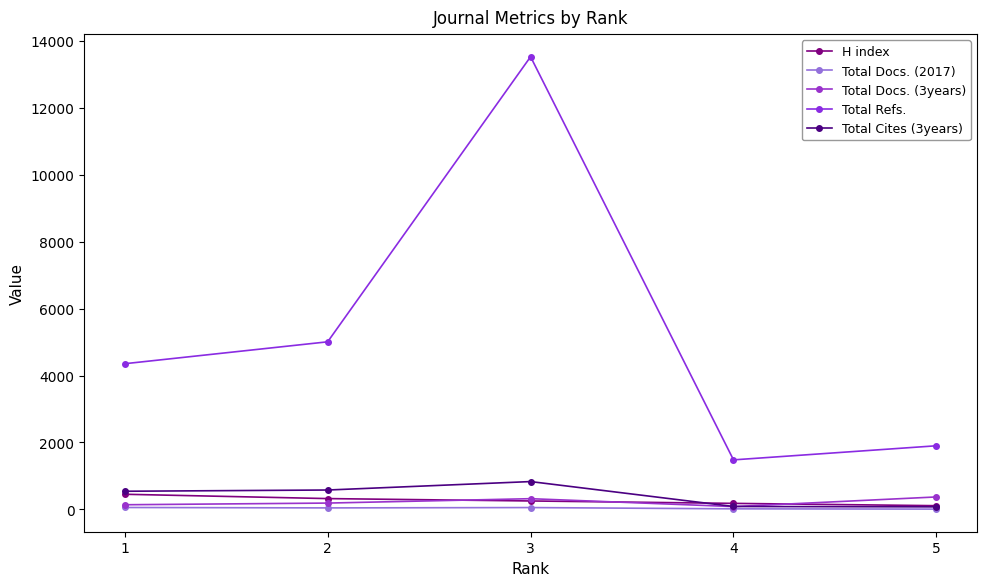

True or false: Total Docs. (3years) and Total Docs. (2017) intersect in this chart.

False